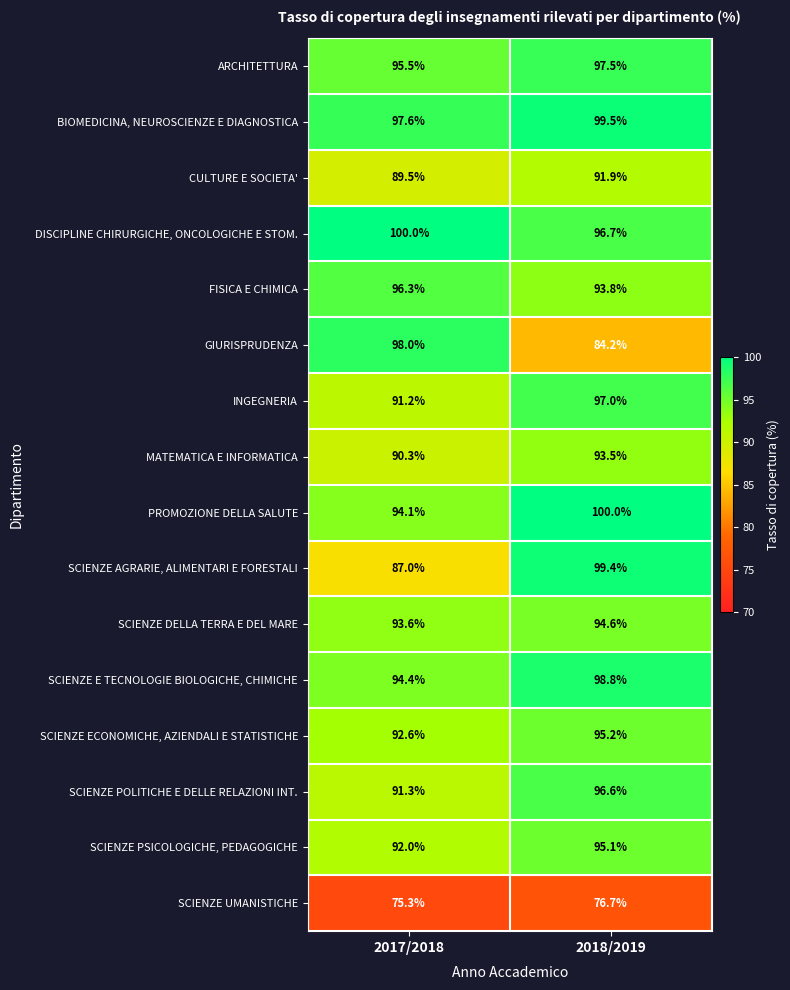

Count the number of data series in this chart.

16